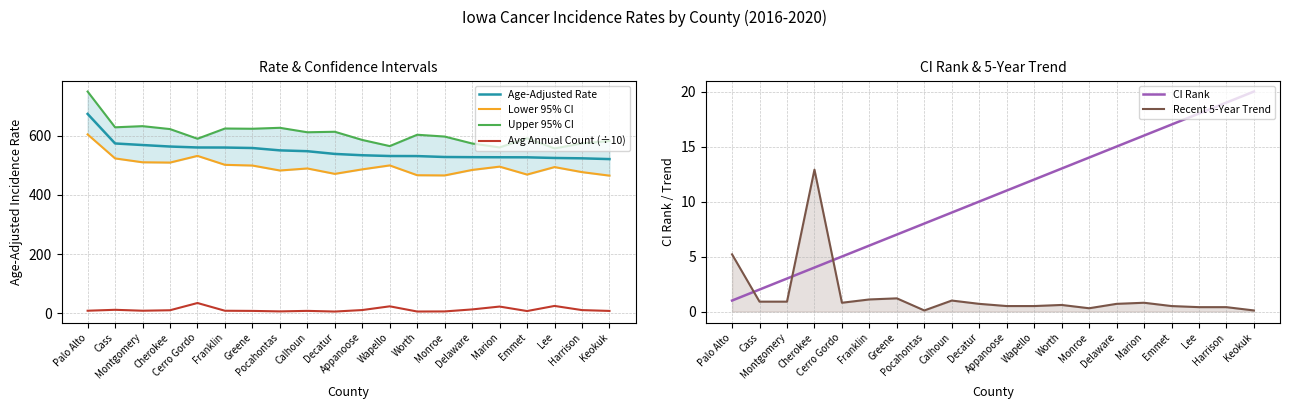

What is the sum of the Age-Adjusted Rate values at Cass and Palo Alto?

1248.4